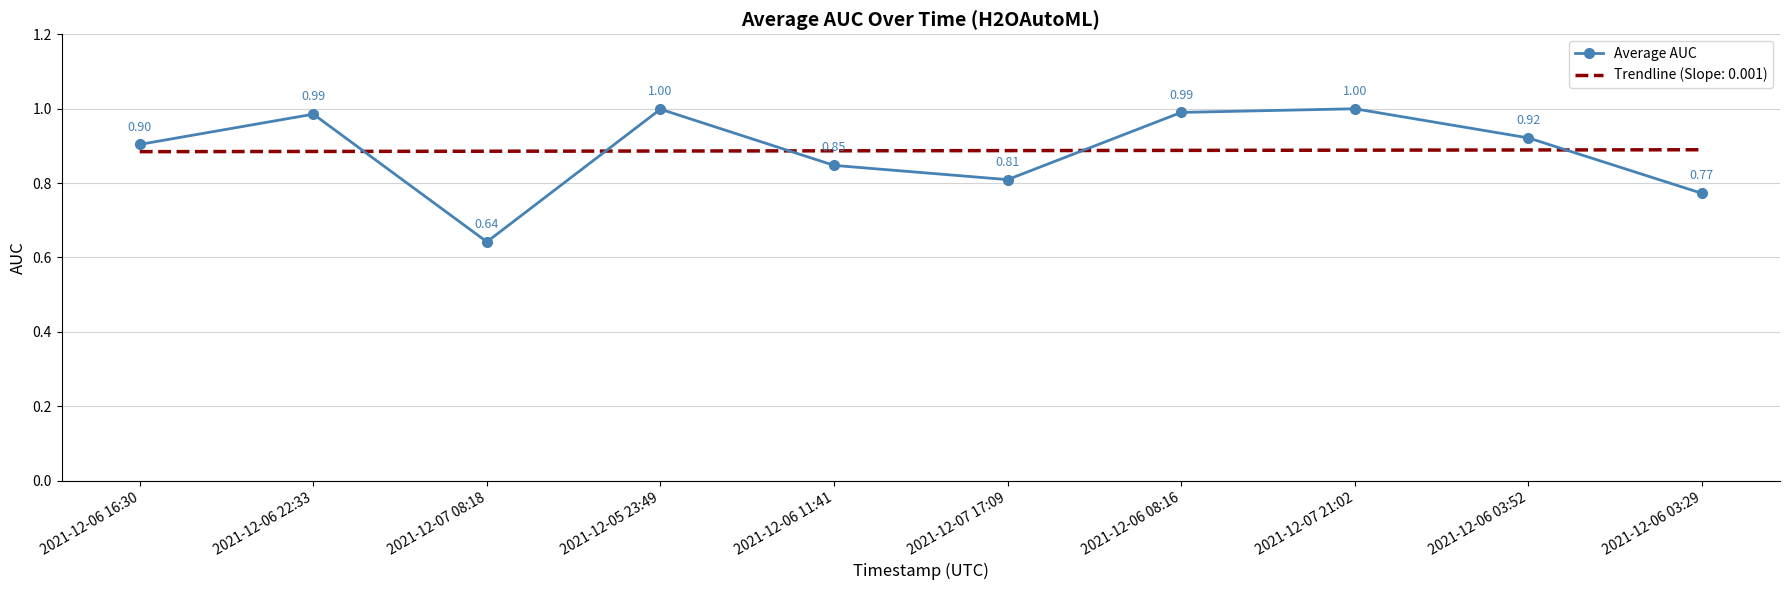

What is the total value across all series at 2021-12-07 17:09?

1.7